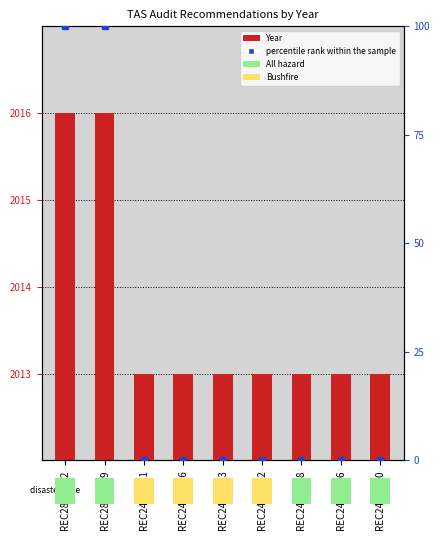

Is the value of Year at REC285-2522 greater than the value of percentile rank within the sample at REC285-2522?

Yes